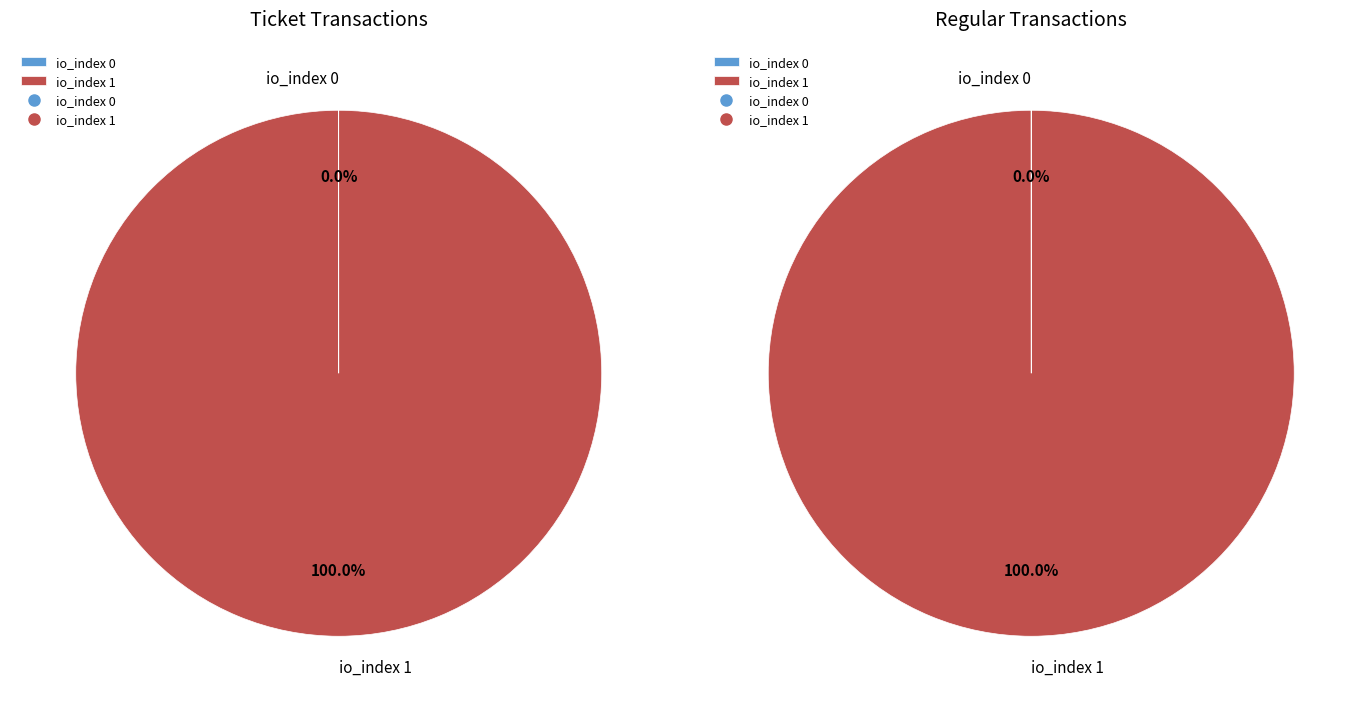

Count the number of slices in the pie.

2